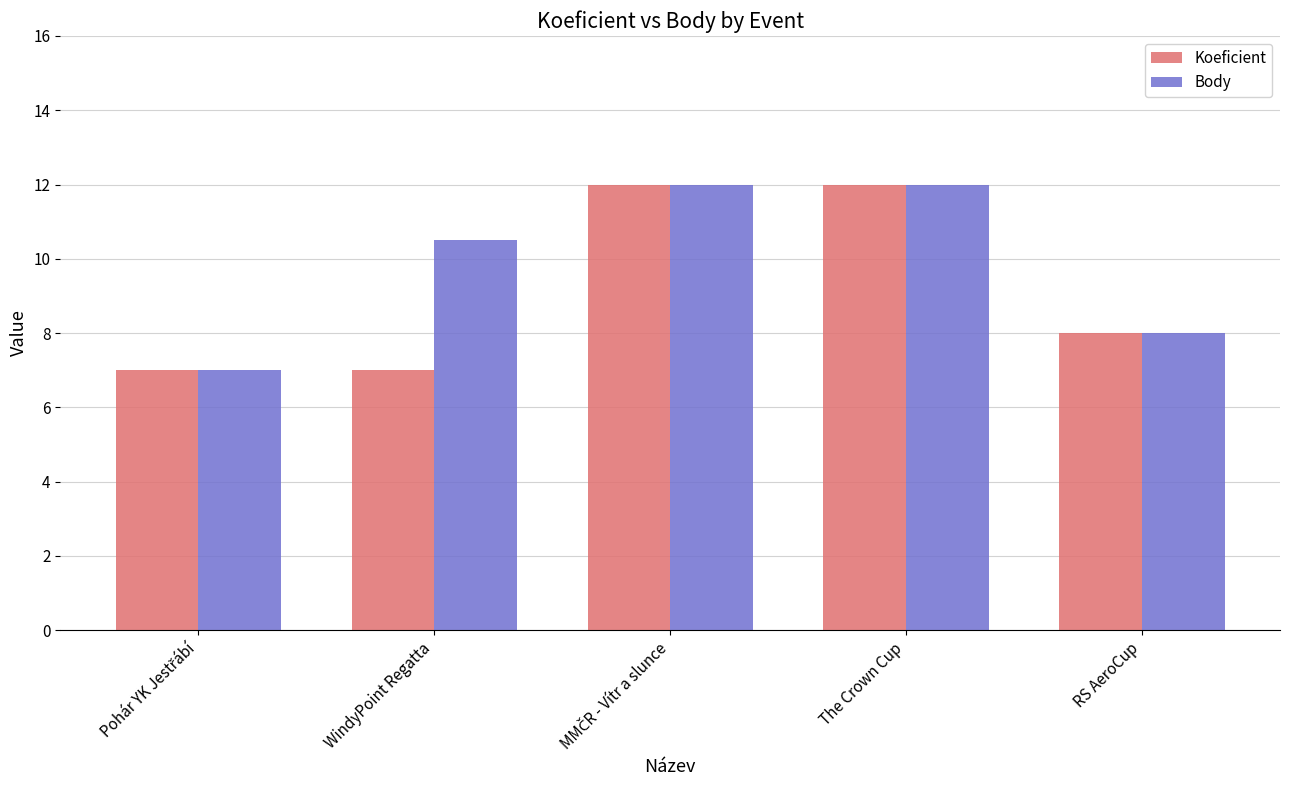

Which series has the largest total across all categories?

Body